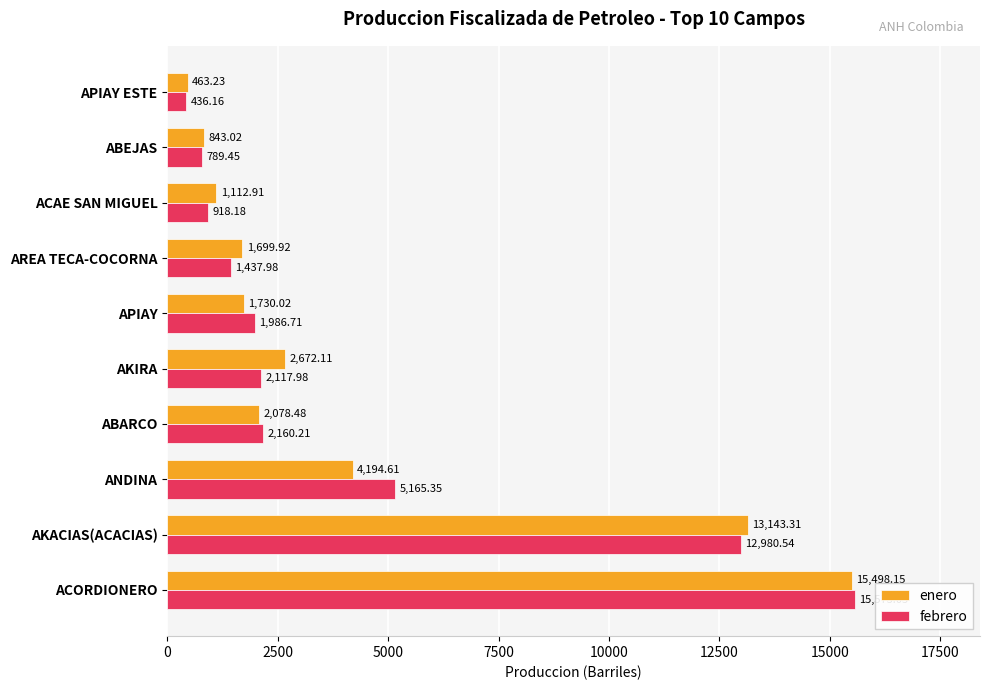

What is the minimum value shown in the chart?

436.2